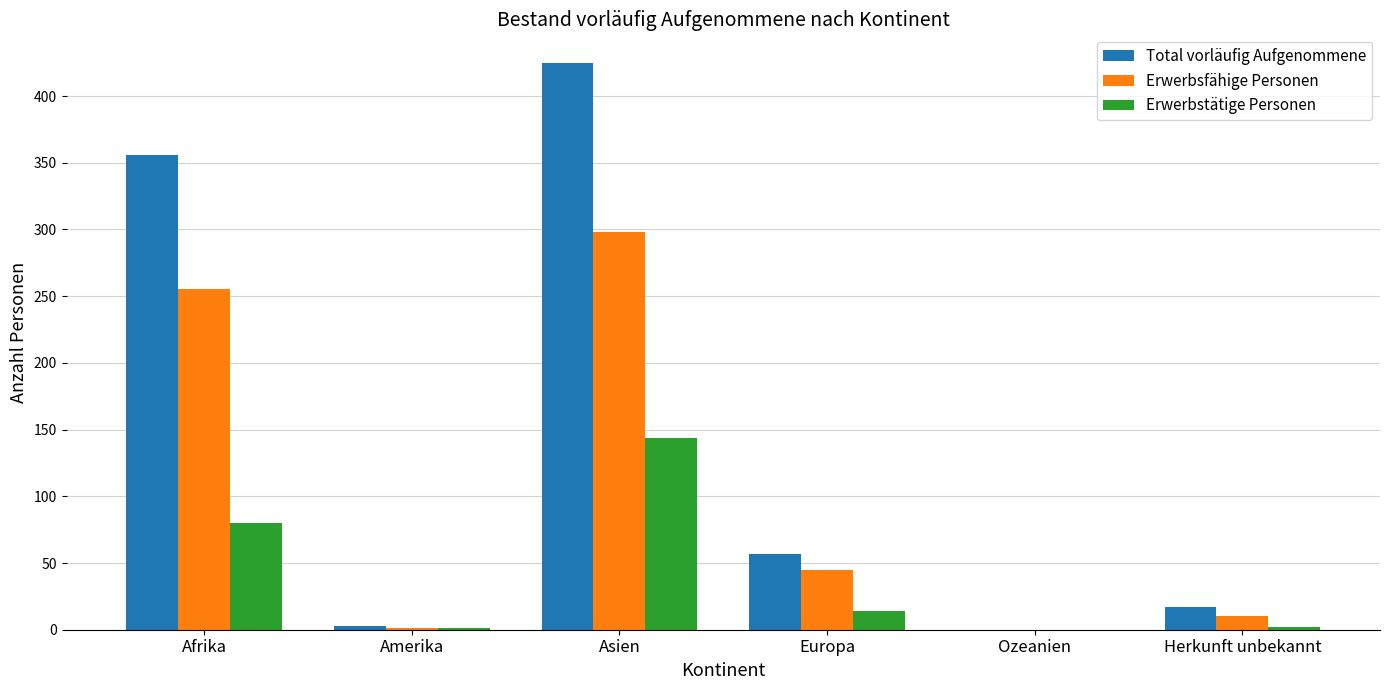

True or false: Erwerbsfähige Personen has a value of 398 at Asien.

False